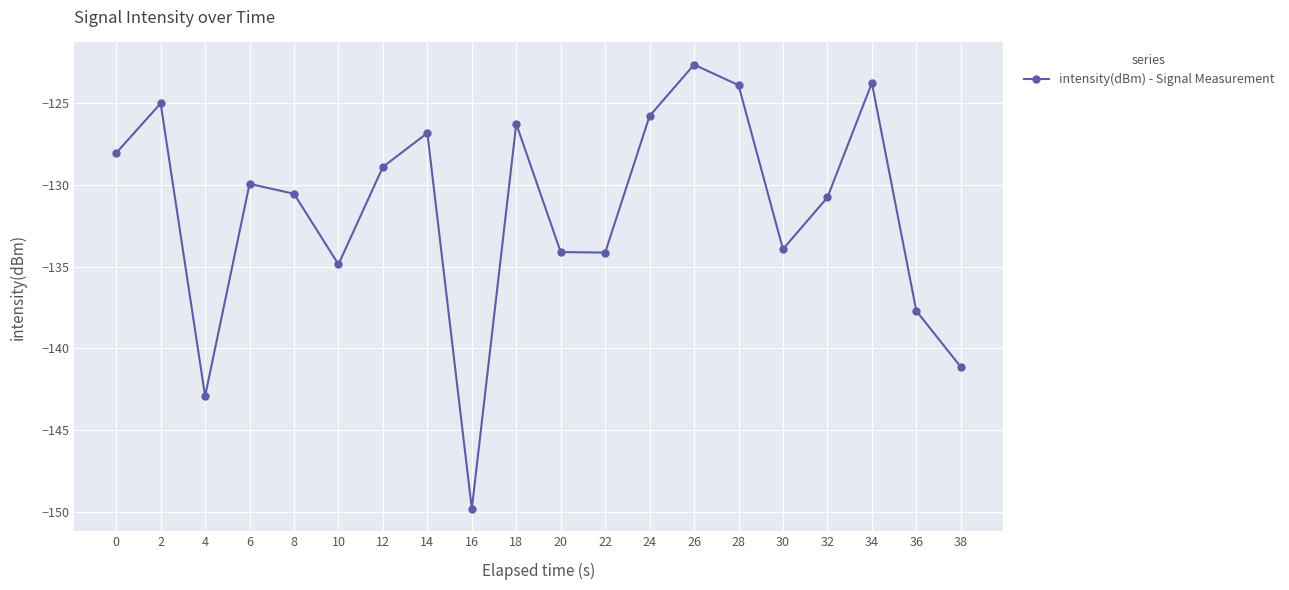

Reading left to right, what are all the values shown in this chart?

-128.0	-125.0	-142.9	-129.9	-130.5	-134.9	-128.9	-126.8	-149.8	-126.3	-134.1	-134.1	-125.8	-122.6	-123.9	-133.9	-130.8	-123.8	-137.7	-141.1